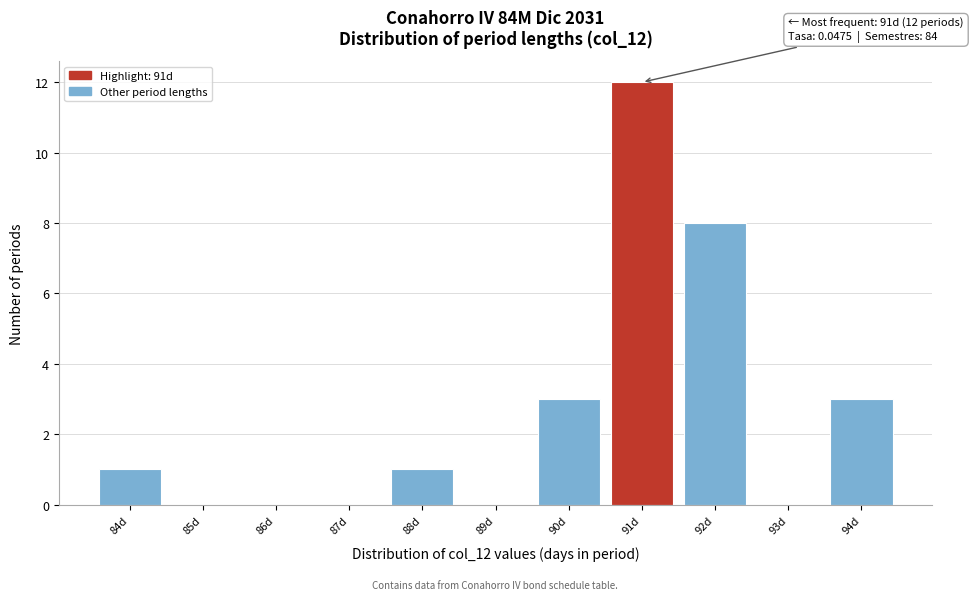

Which range on the x-axis has the tallest bar?

90.5 to 91.5